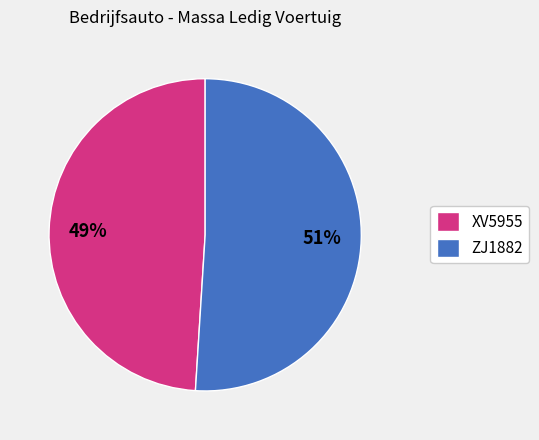

To the nearest percent, what is the difference between the XV5955 and ZJ1882 slice percentages?

2%